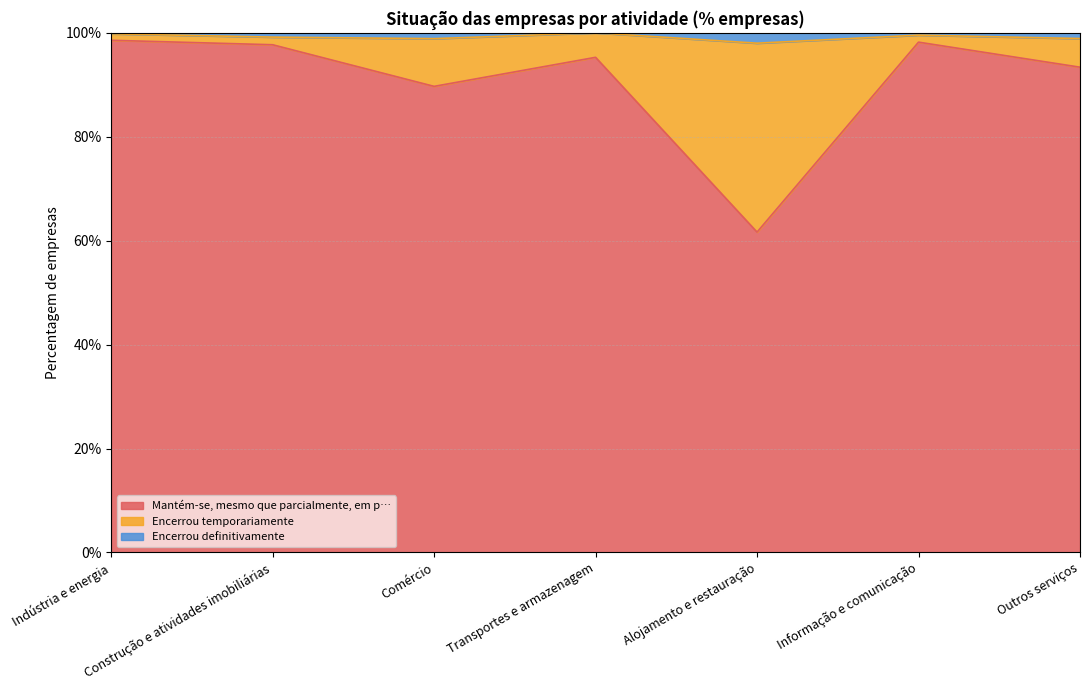

What is the greatest value displayed?

100.0